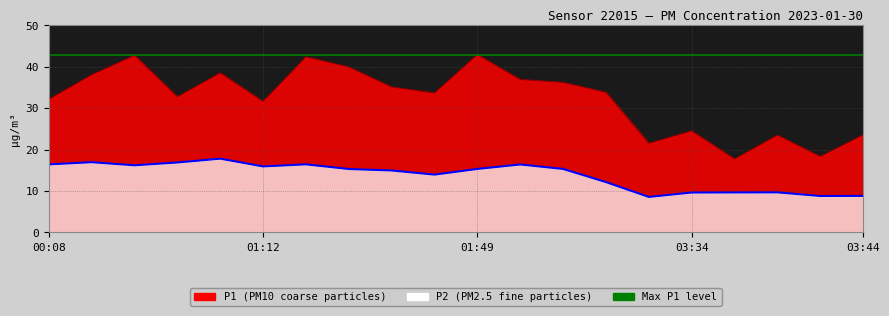

Does the chart display data point markers on the line(s)?

No